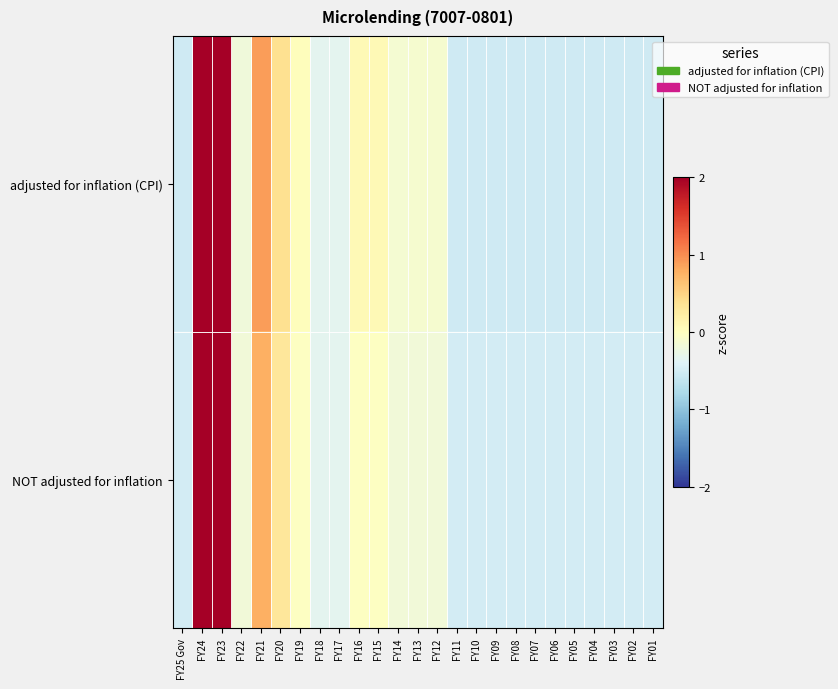

List the series in order of their overall mean, highest first.

row_1, row_0